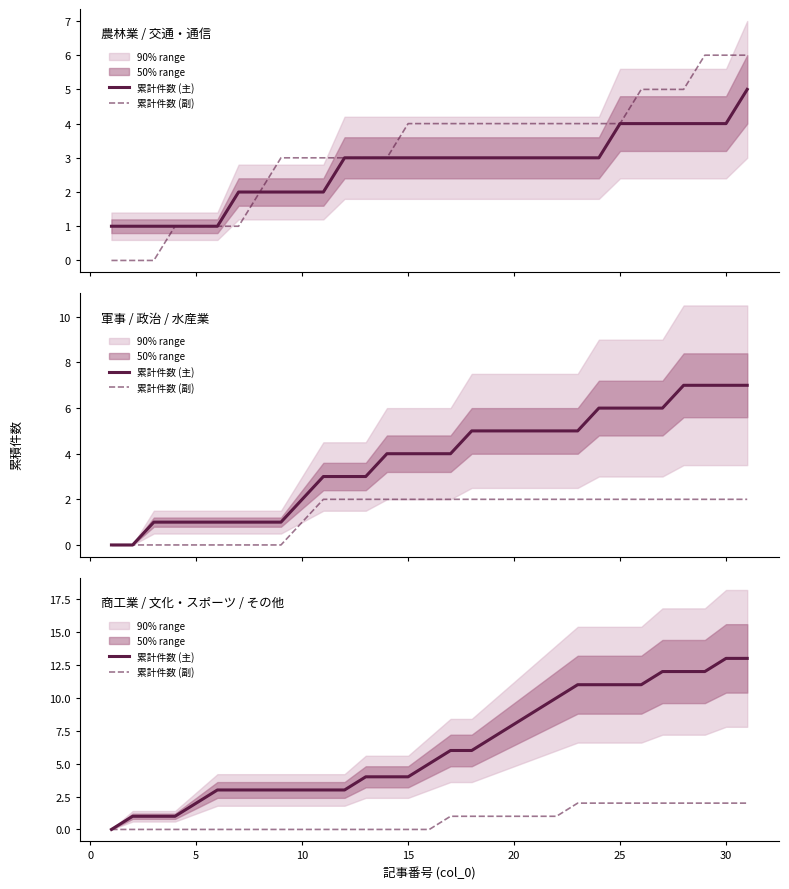

What is the value of the 累計件数 (副) point at the 20th from the left?

1